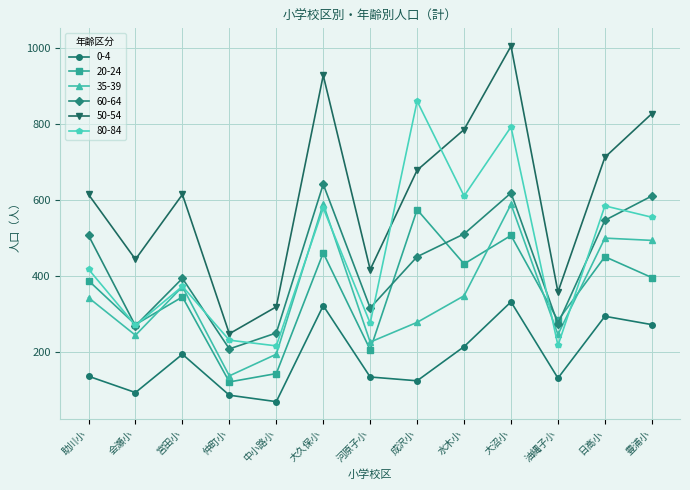

Which series ends up on top after the final intersection of 35-39 and 20-24?

35-39